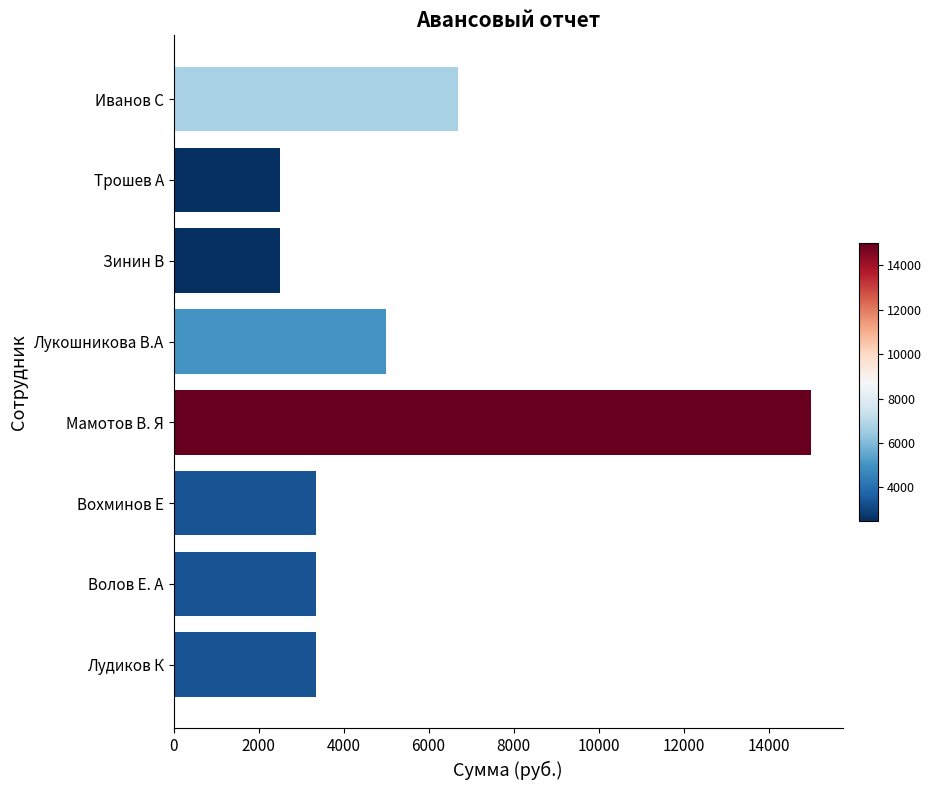

Which has a higher value, Трошев А or Мамотов В. Я?

Мамотов В. Я